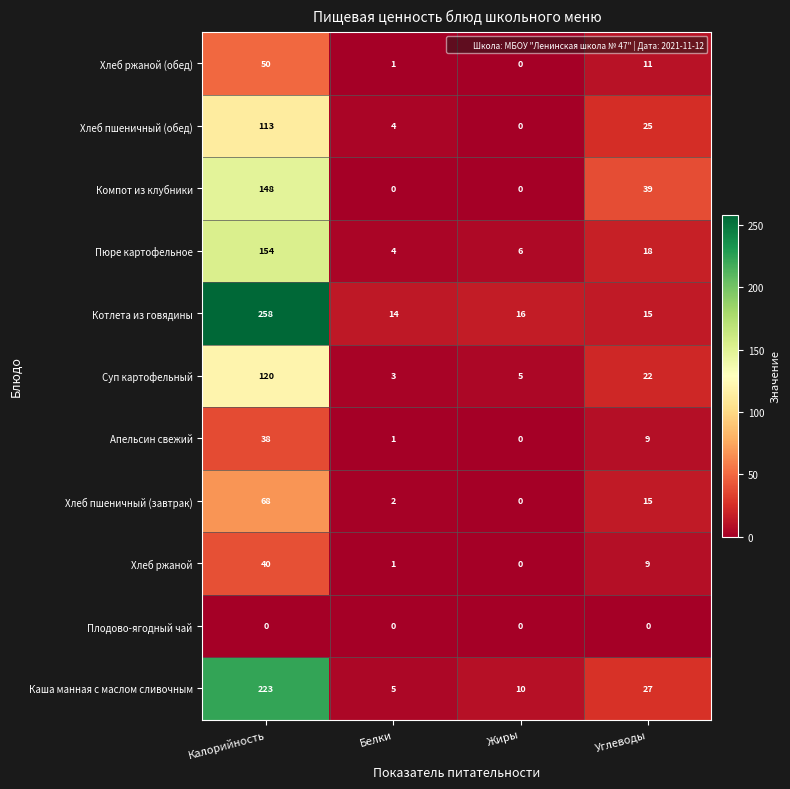

What is the difference between the maximum and minimum values in the Компот из клубники series?

148